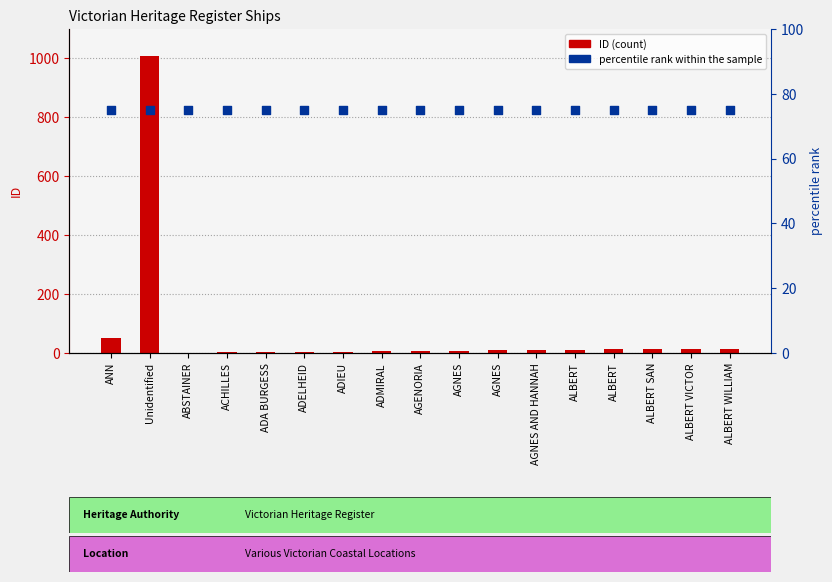

Which series has the largest Y range (max minus min)?

ID